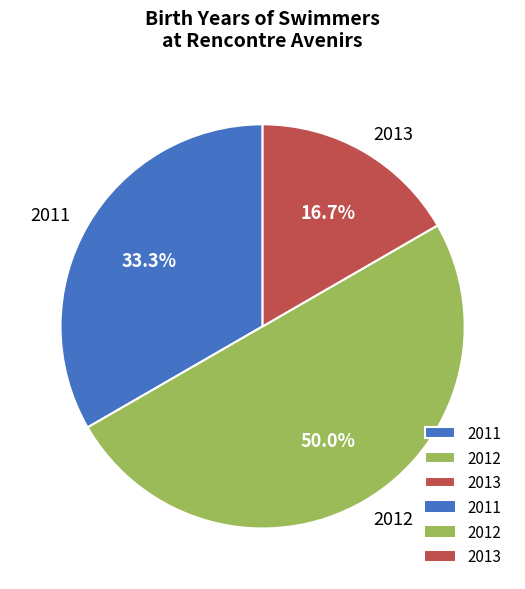

Approximately how many times larger is the value at 2011 compared to 2012?

0.7